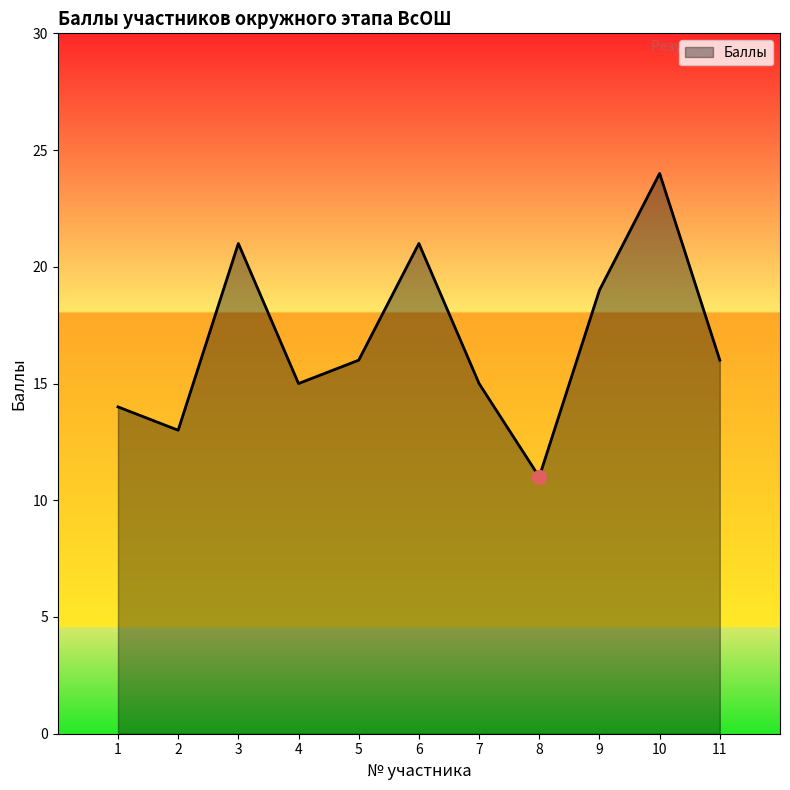

Which category has the lowest value across all series?

8